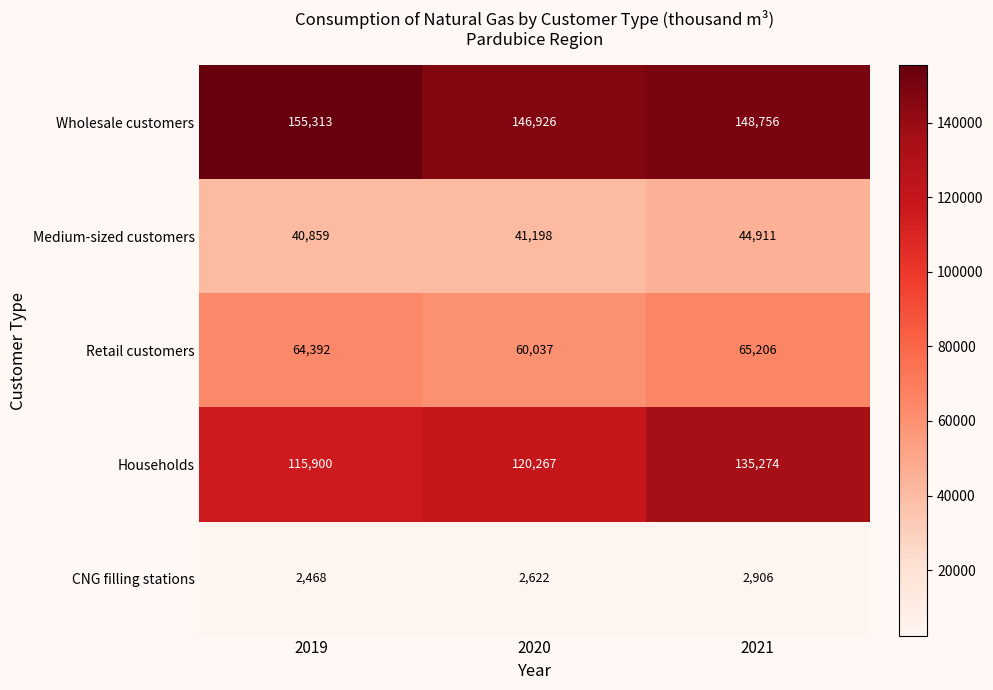

Count the number of data series in this chart.

5